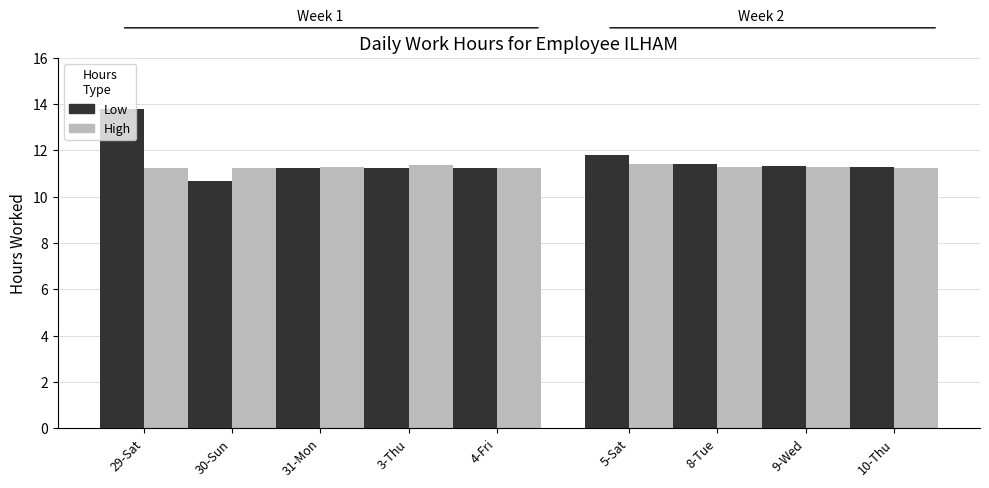

Rank the categories by High value from lowest to highest.

29-Sat, 10-Thu, 30-Sun, 4-Fri, 8-Tue, 9-Wed, 31-Mon, 3-Thu, 5-Sat